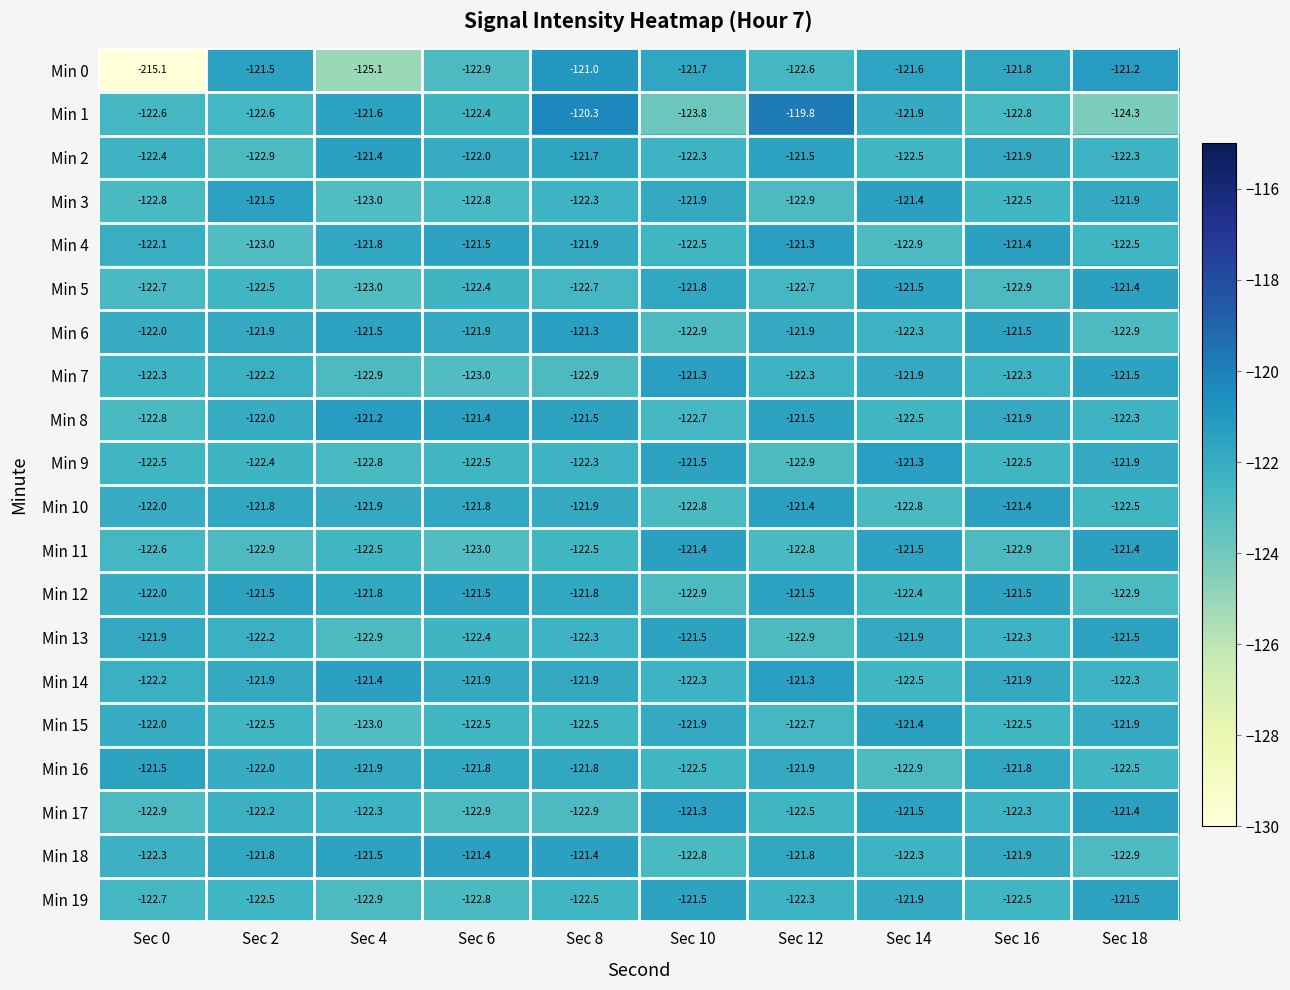

What is the average value of the Min 3 series?

-122.3